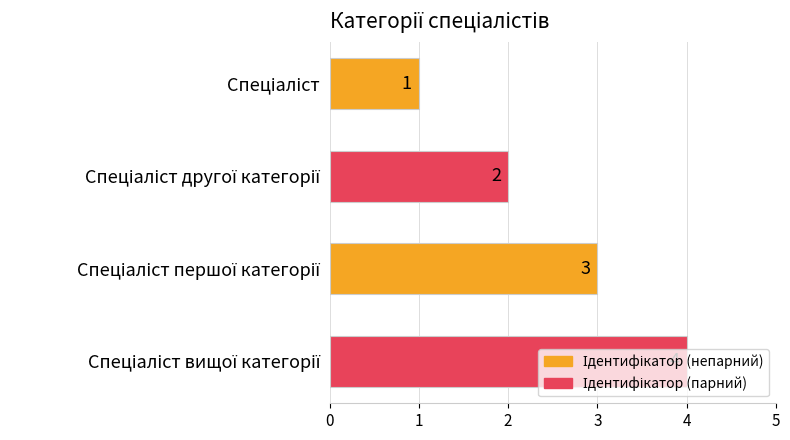

Count the values in the range 2 to 4.

3